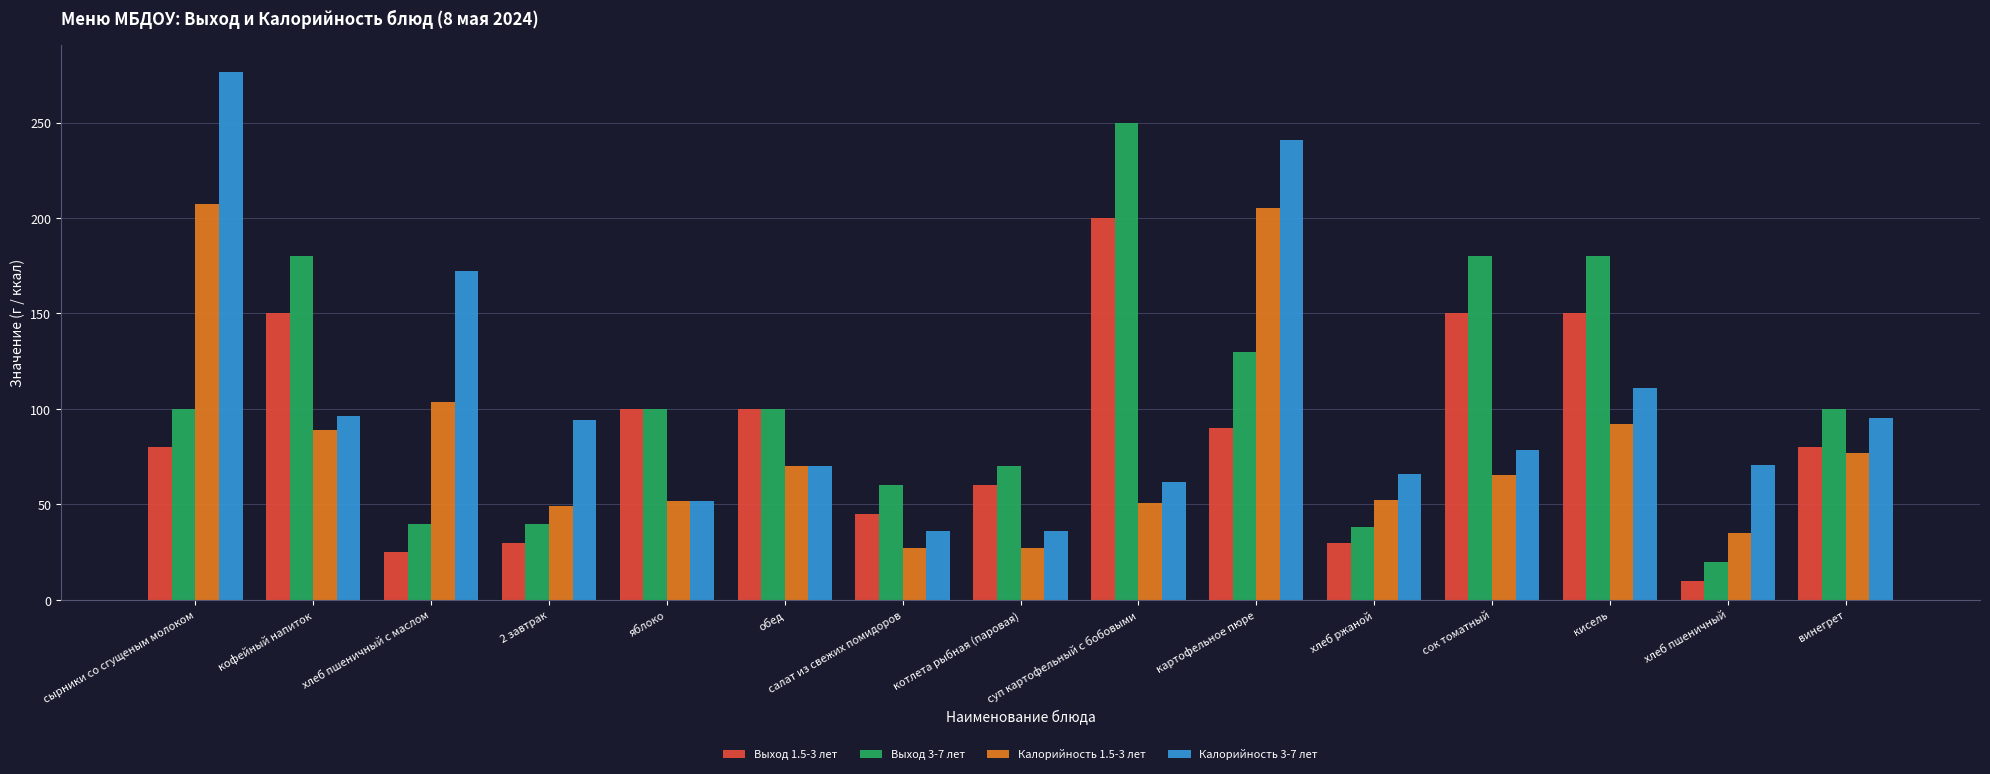

The Калорийность 3-7 лет series shows 22.6 at хлеб ржаной. True or false?

False